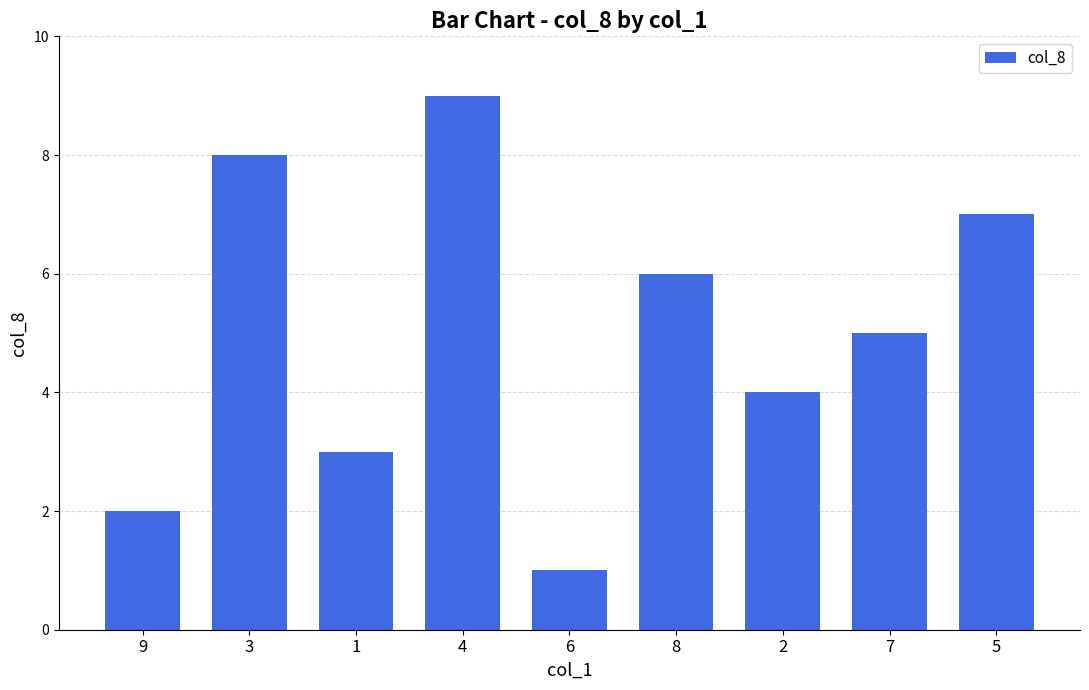

How many distinct data groups are displayed?

1